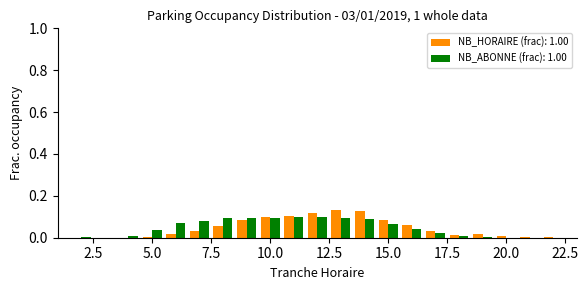

What is the sum of all NB_ABONNE (frac): 1.00 values?

1.0